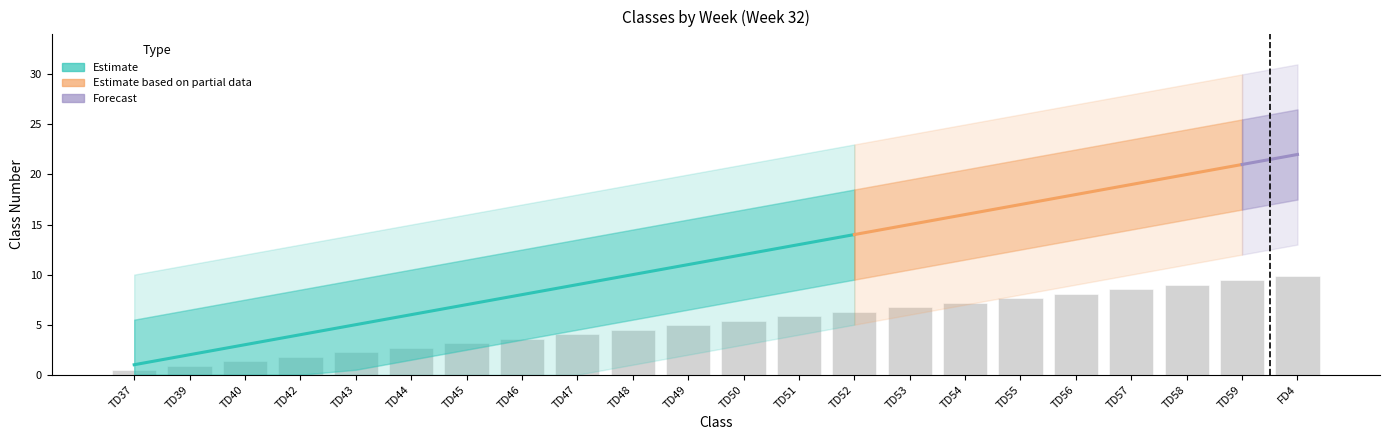

Which category has the highest value across all series?

FD4